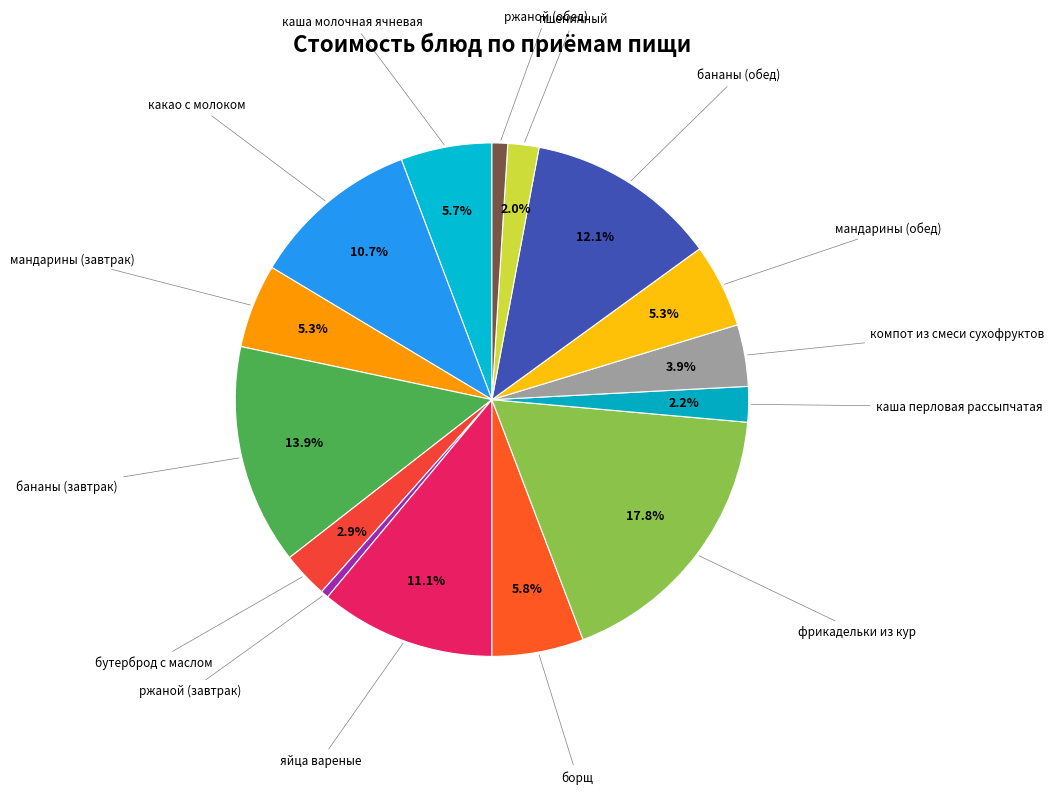

Which slice is the largest?

фрикадельки из кур